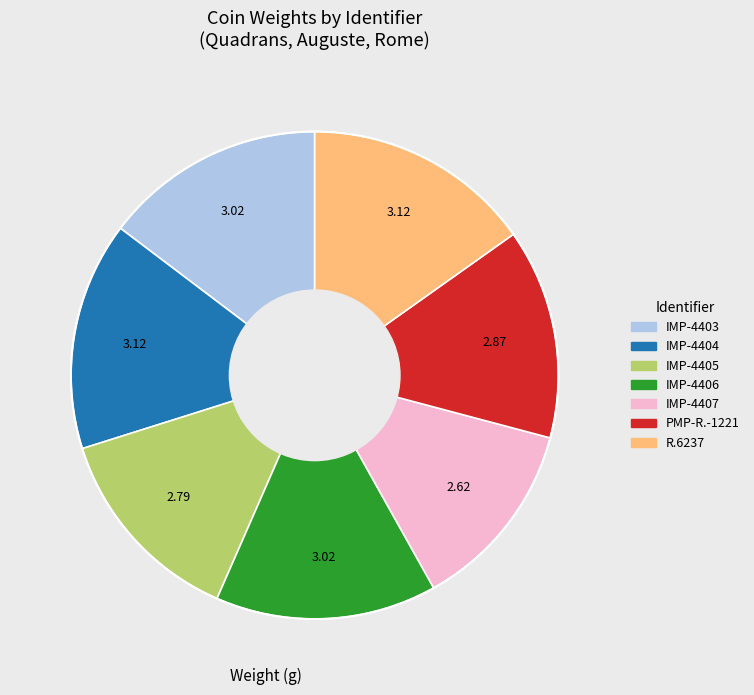

The PMP-R.-1221 slice represents 14% of the pie. True or false?

True